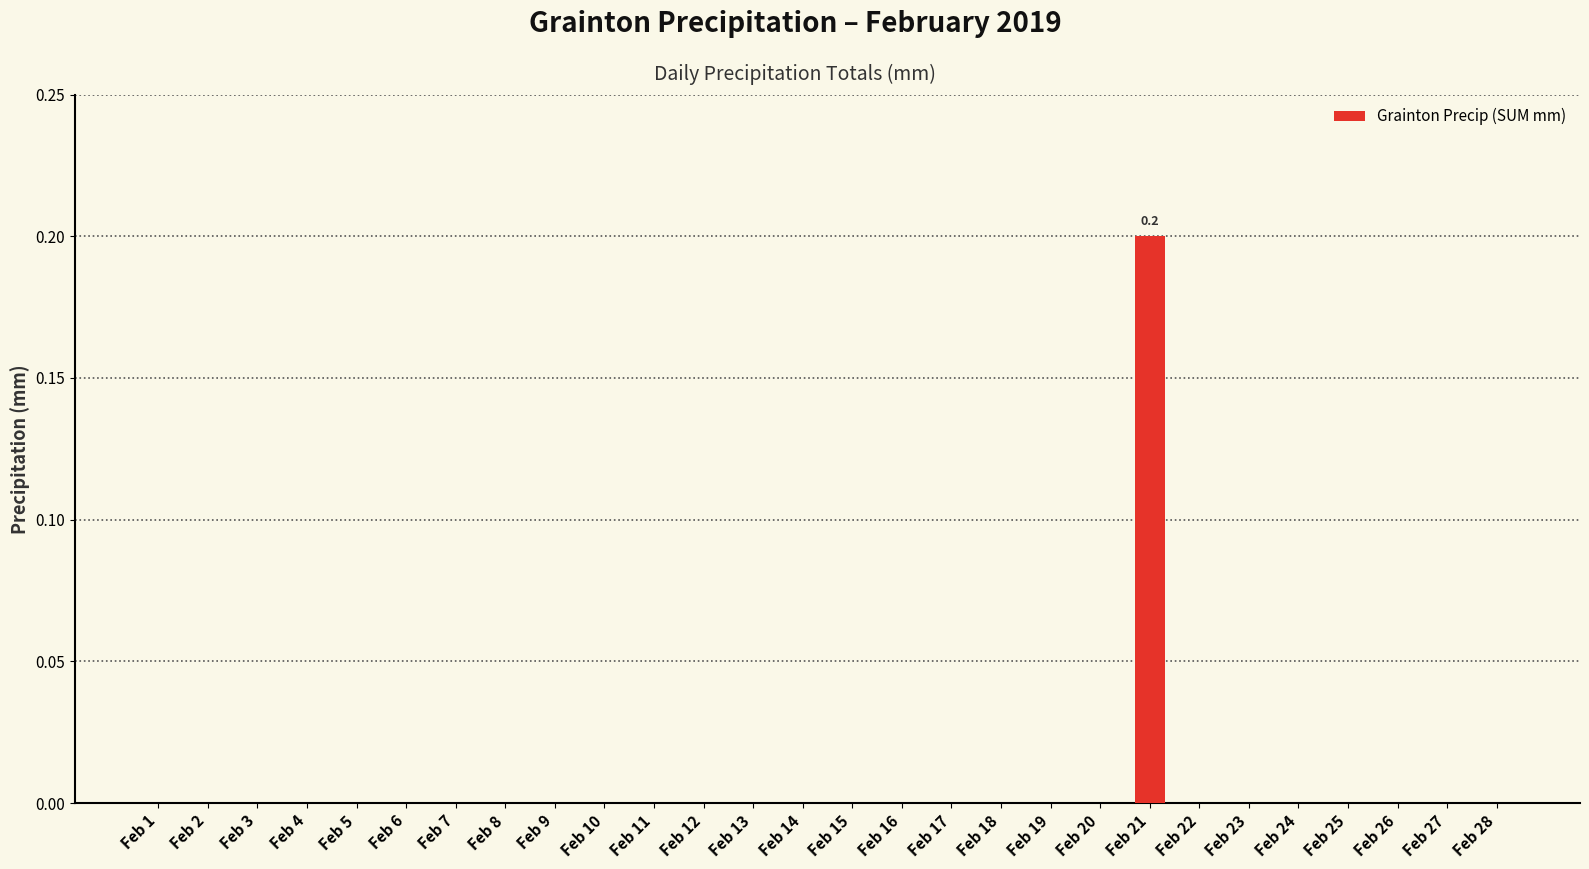

Is it true that the value at Feb 15 is 0.0?

True